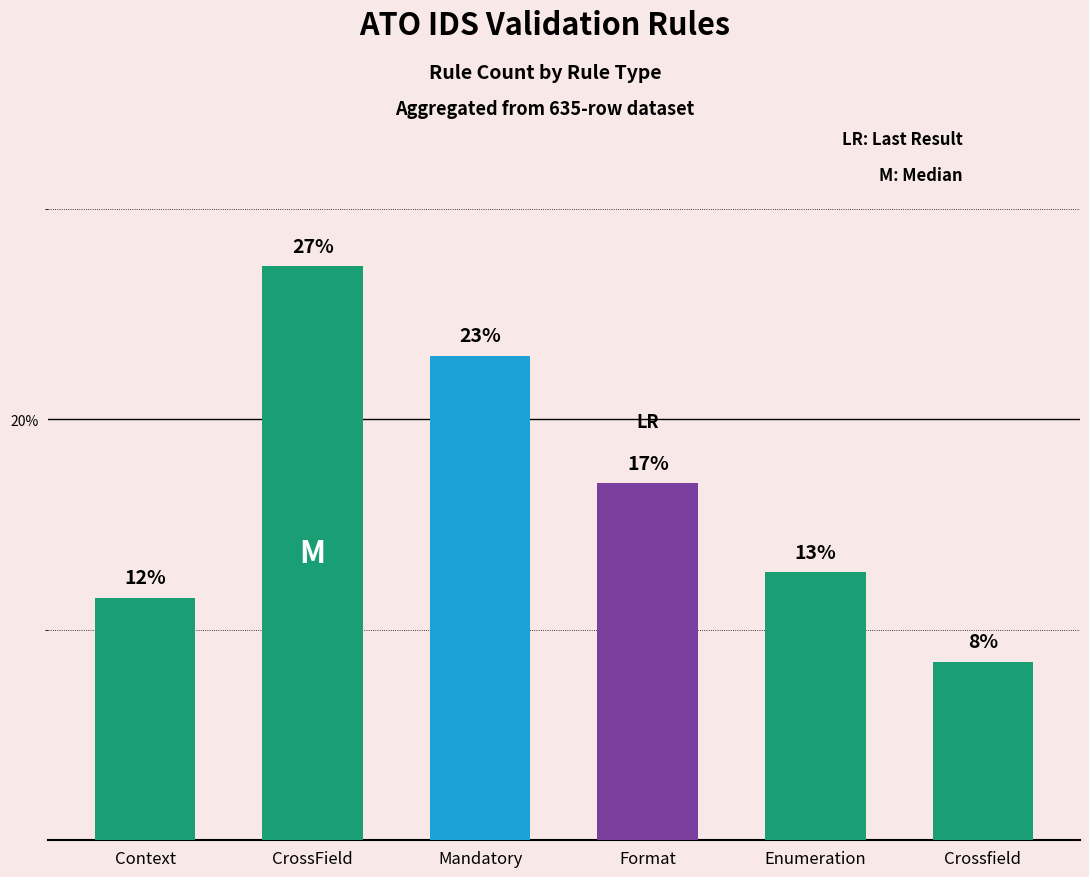

Are the bars horizontal?

No